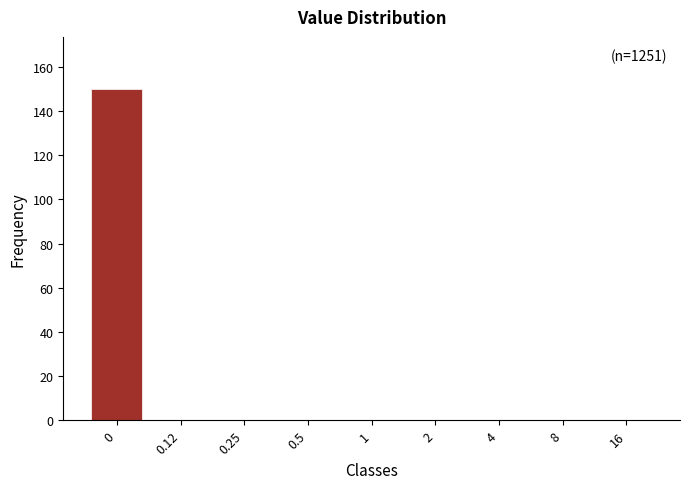

Reading left to right, transcribe all the data shown in this chart.

0=150	0.12=0	0.25=0	0.5=0	1=0	2=0	4=0	8=0	16=0